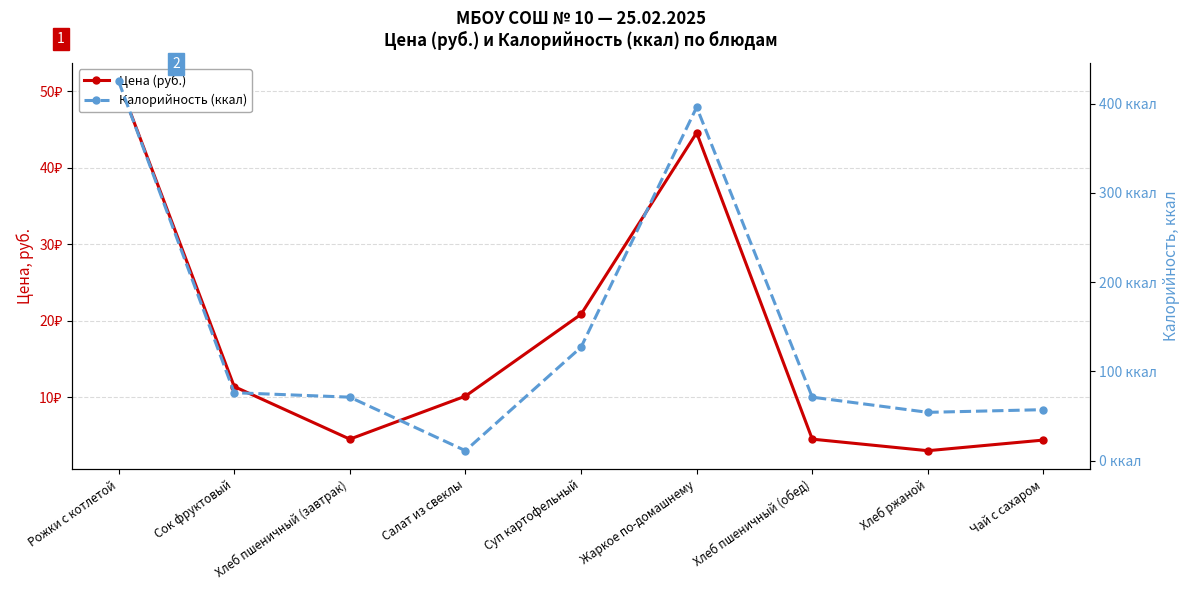

What is the sum of all Калорийность (ккал) values?

1288.0